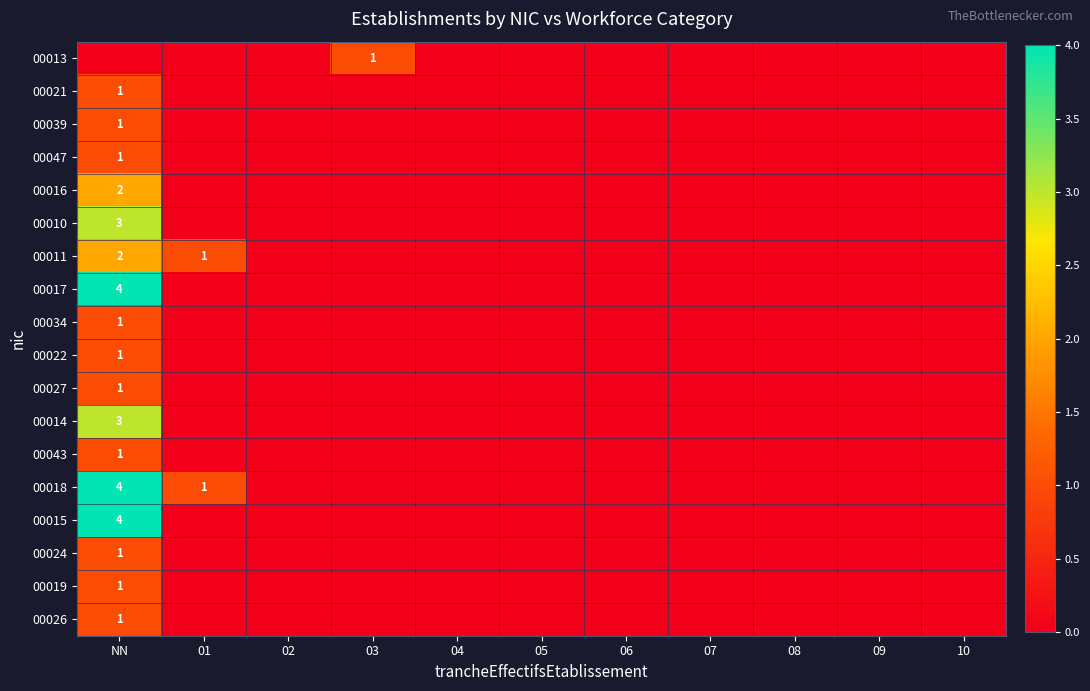

Which label corresponds to the largest value in the chart?

NN